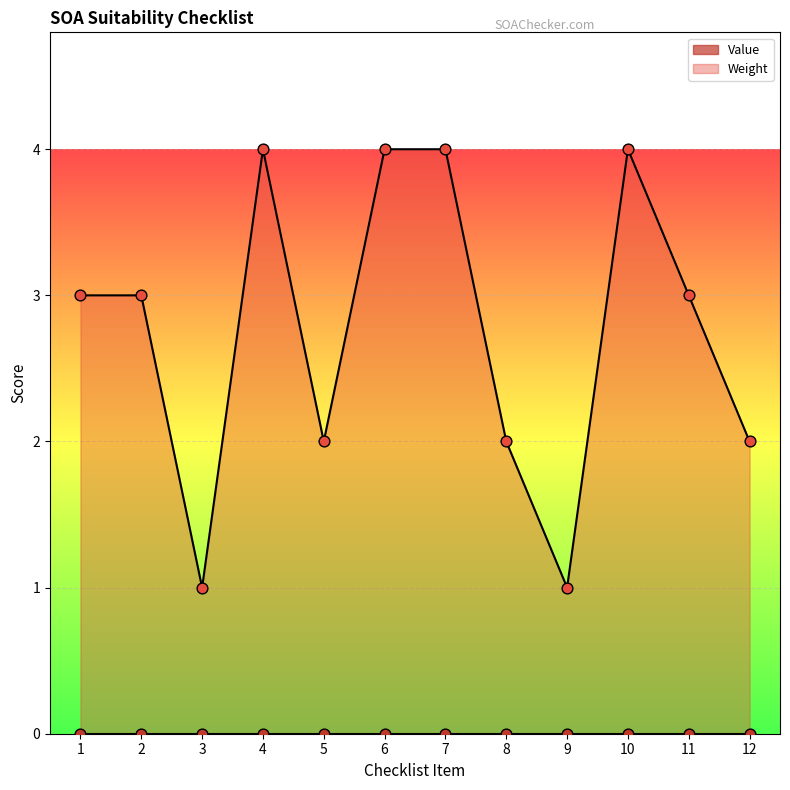

Which has a higher value, 7 or 9?

7